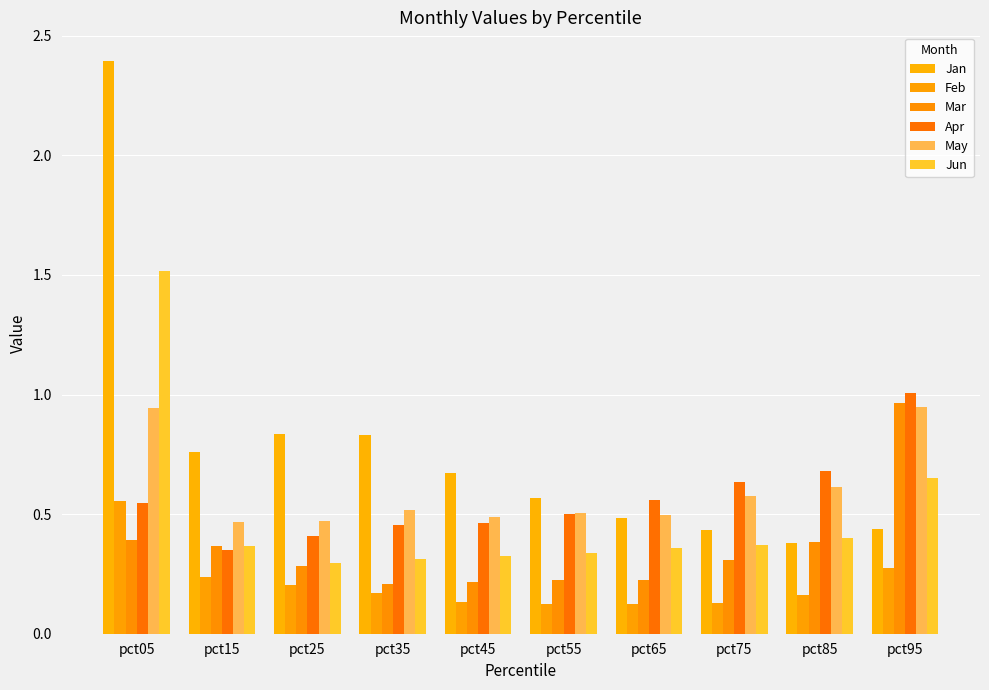

Count the May values in the range 0 to 1.

10